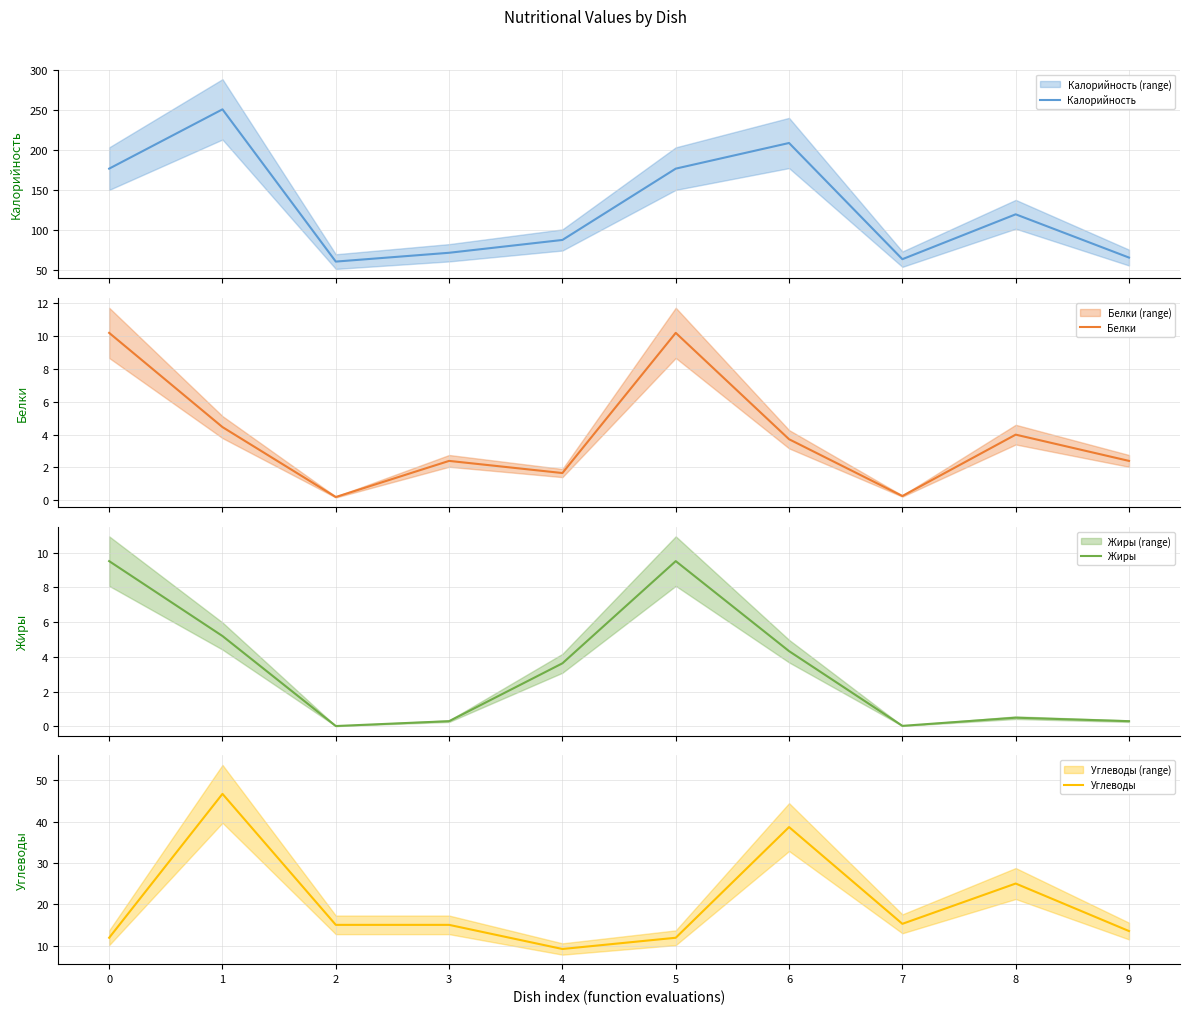

Reading left to right, extract all data points from this chart.

Калорийность: 177.0	251.0	61.0	72.0	88.0	177.0	209.0	64.0	120.0	66.0
Белки: 10.2	4.5	0.2	2.4	1.7	10.2	3.7	0.3	4.0	2.4
Жиры: 9.5	5.2	0.0	0.3	3.6	9.5	4.3	0.0	0.5	0.3
Углеводы: 11.9	46.7	15.0	15.0	9.2	11.9	38.7	15.2	25.0	13.5